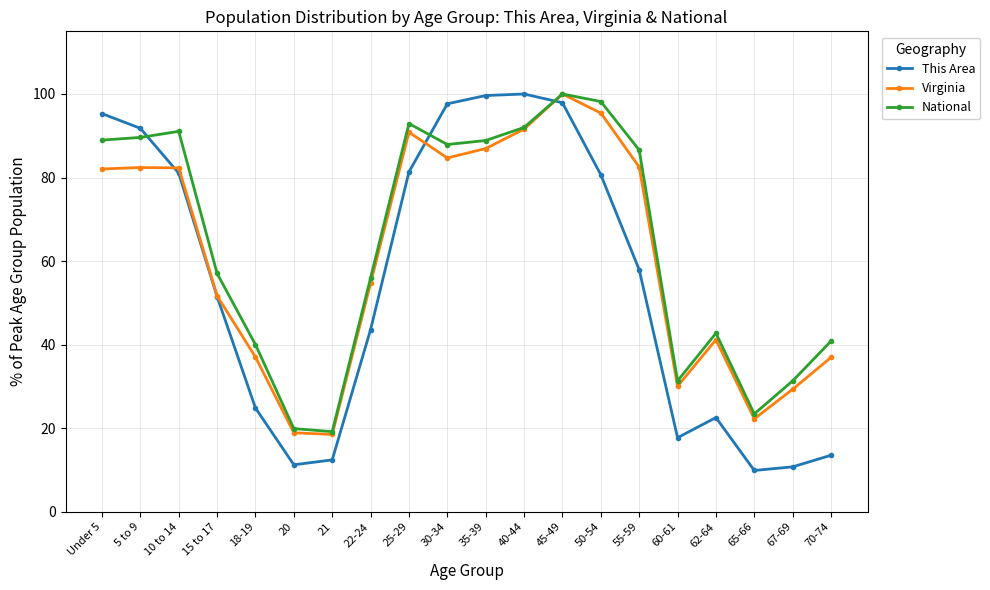

What is the difference between the highest and lowest values at 15 to 17?

5.5